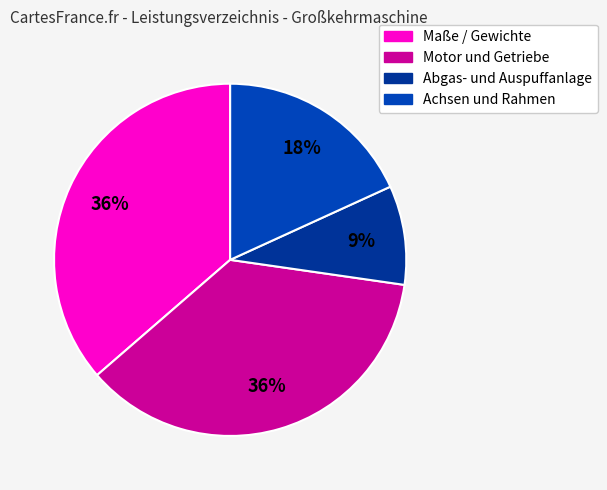

Which slice is the smallest?

Abgas- und Auspuffanlage